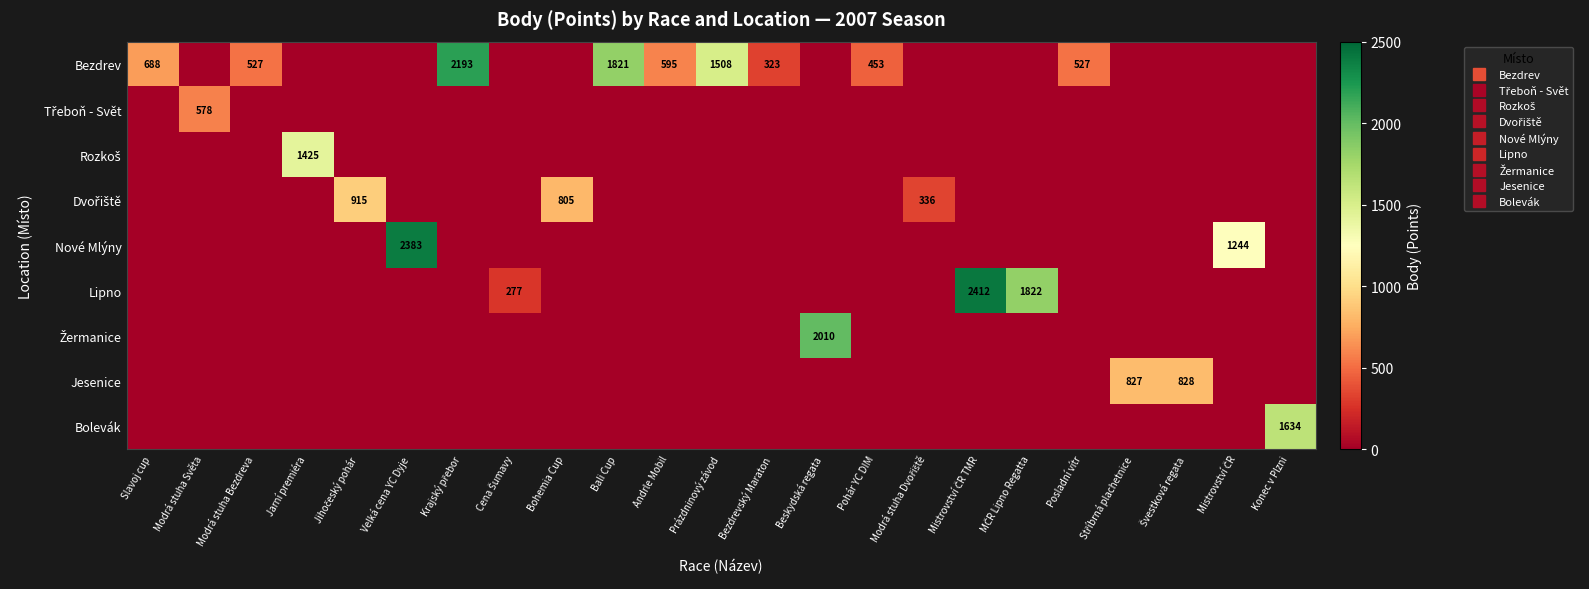

At which category is the sum across all series the highest?

Mistrovství ČR TMR